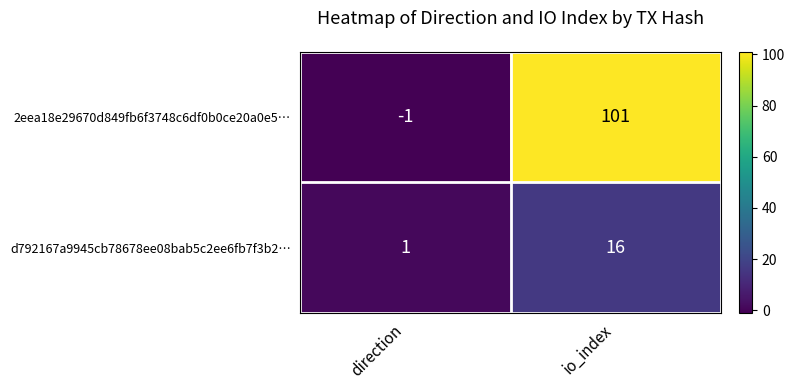

Is it true that d792167a9945cb78678ee08bab5c2ee6fb7f3b2… equals 16 at io_index?

True